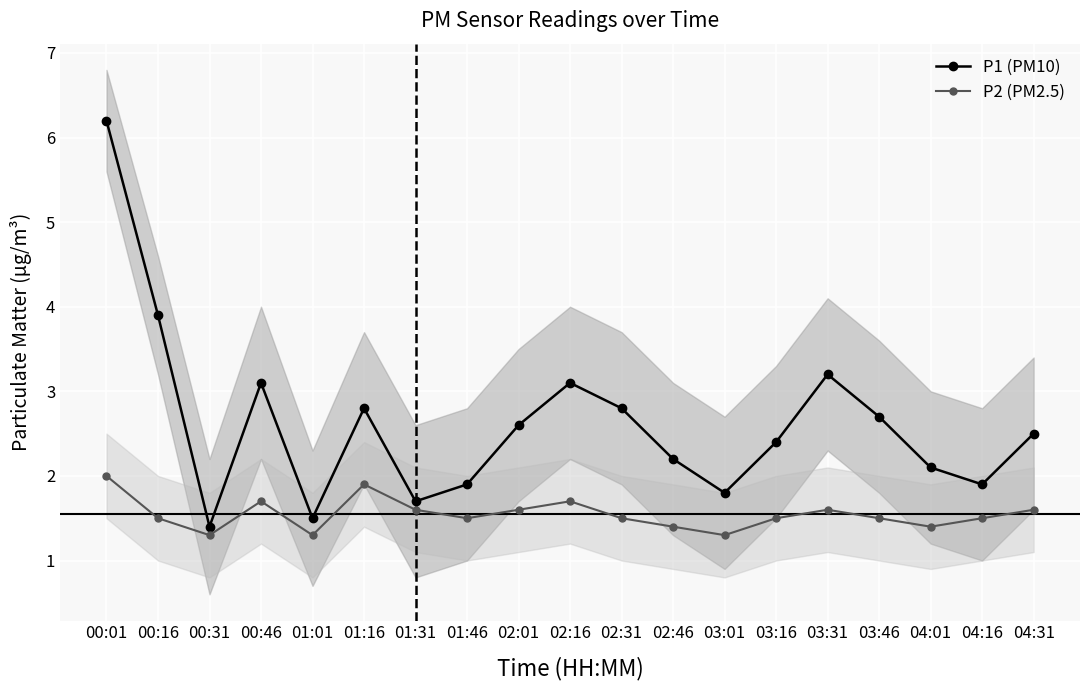

Reading left to right, extract all data points from this chart.

P1 (PM10): 6.2	3.9	1.4	3.1	1.5	2.8	1.7	1.9	2.6	3.1	2.8	2.2	1.8	2.4	3.2	2.7	2.1	1.9	2.5
P2 (PM2.5): 2.0	1.5	1.3	1.7	1.3	1.9	1.6	1.5	1.6	1.7	1.5	1.4	1.3	1.5	1.6	1.5	1.4	1.5	1.6